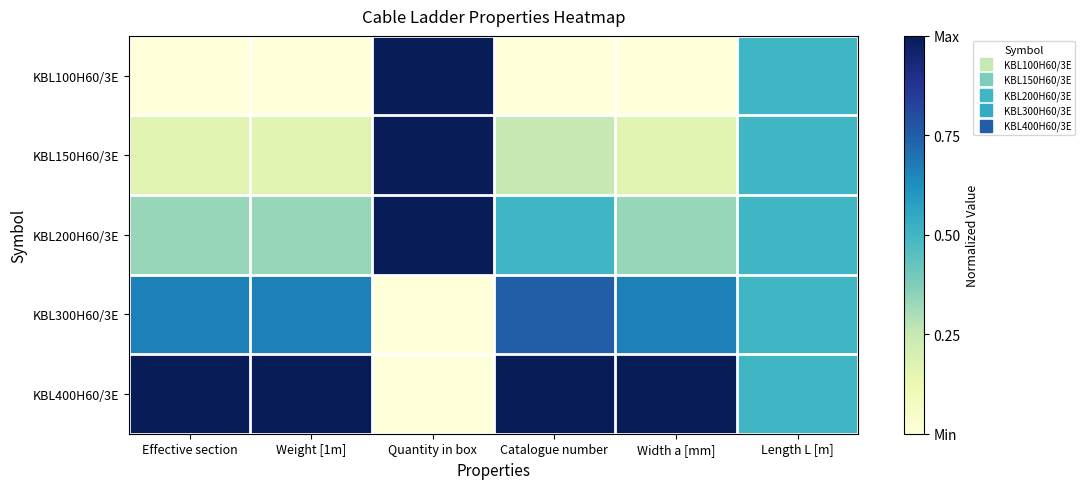

Which has a higher value, Quantity in box or Width a [mm]?

Quantity in box